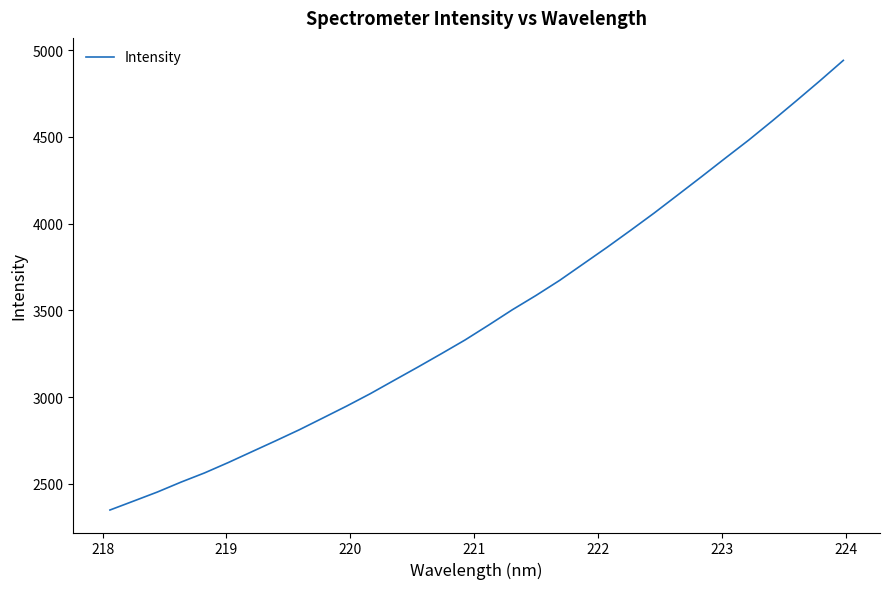

What is the maximum value shown in the chart?

4940.4